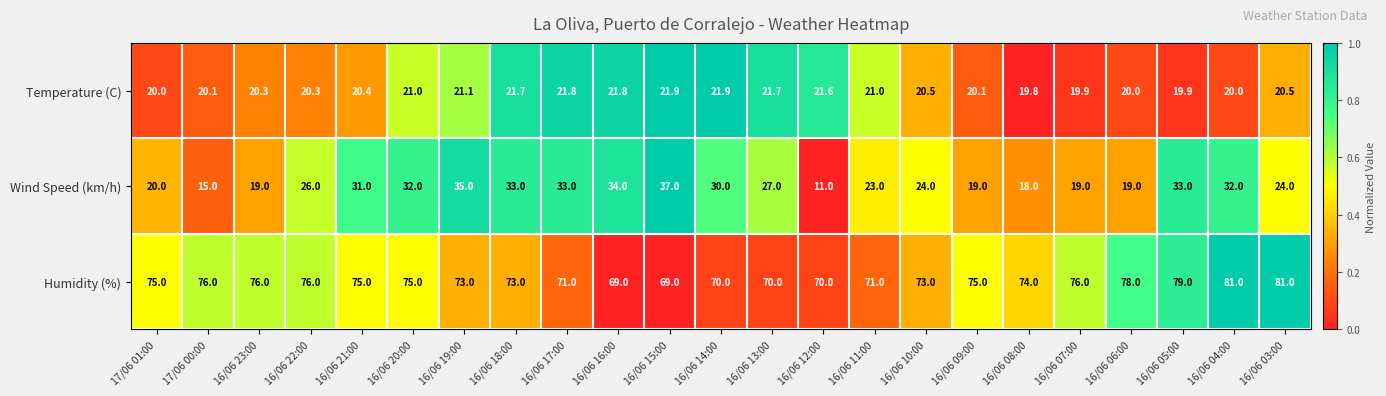

What is the sum of the Wind Speed (km/h) values at 16/06 14:00 and 16/06 09:00?

49.0